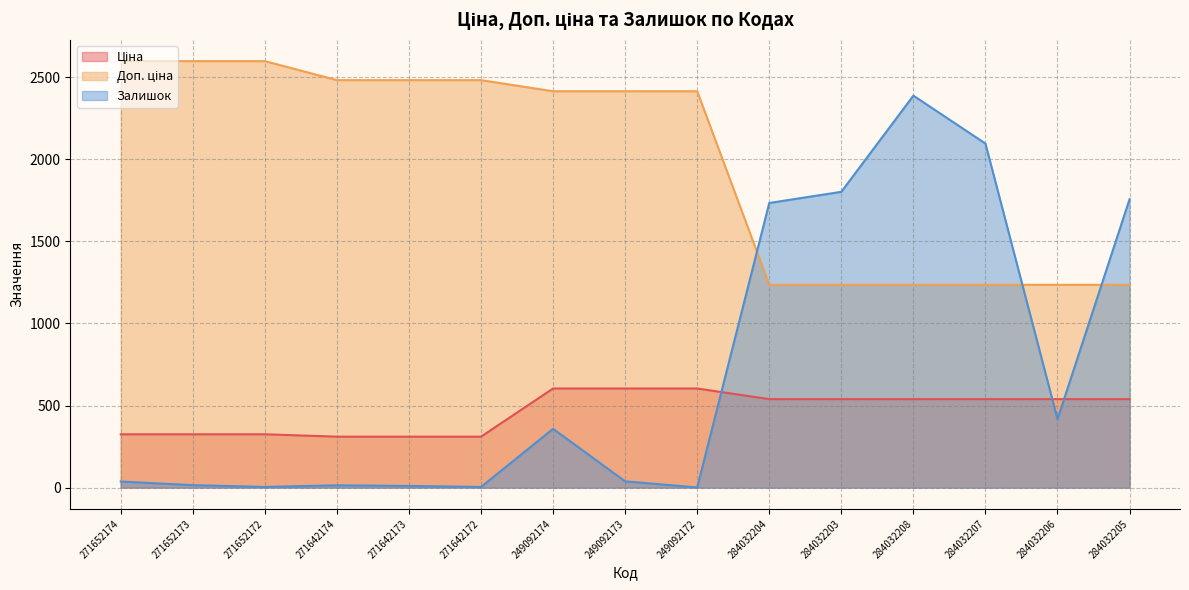

Reading left to right, extract all data points from this chart.

Ціна: 271652174=324.8	271652173=324.8	271652172=324.8	271642174=310.3	271642173=310.3	271642172=310.3	249092174=603.7	249092173=603.7	249092172=603.7	284032204=539.0	284032203=539.0	284032208=539.0	284032207=539.0	284032206=539.0	284032205=539.0
Доп. ціна: 271652174=2598.3	271652173=2598.3	271652172=2598.3	271642174=2482.4	271642173=2482.4	271642172=2482.4	249092174=2414.8	249092173=2414.8	249092172=2414.8	284032204=1235.4	284032203=1235.4	284032208=1235.4	284032207=1235.4	284032206=1235.4	284032205=1235.4
Залишок: 271652174=37.0	271652173=15.0	271652172=4.0	271642174=14.0	271642173=10.0	271642172=4.0	249092174=358.0	249092173=38.0	249092172=1.0	284032204=1734.0	284032203=1802.0	284032208=2388.0	284032207=2096.0	284032206=417.0	284032205=1757.0